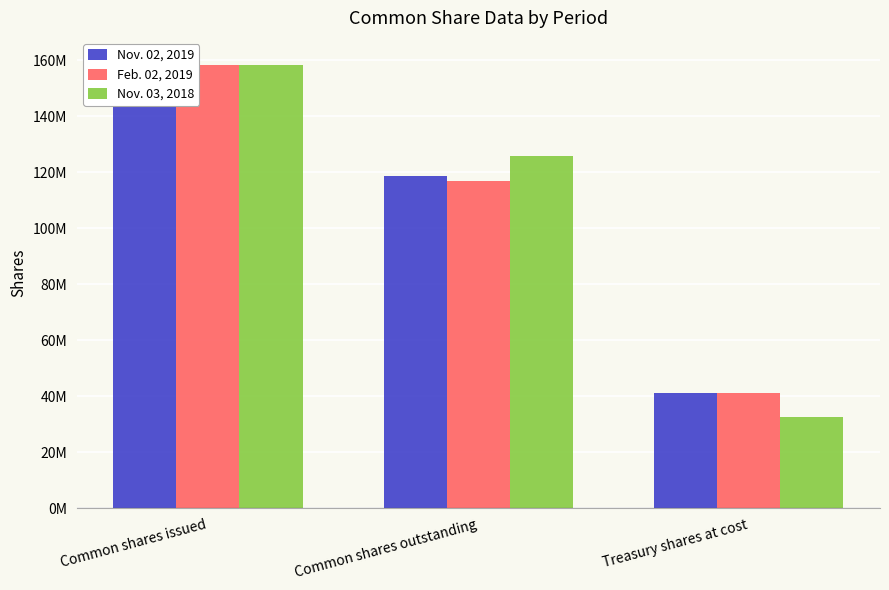

Reading left to right, transcribe all the data shown in this chart.

Nov. 02, 2019: Common shares issued=159918000	Common shares outstanding=118621000	Treasury shares at cost=41297000
Feb. 02, 2019: Common shares issued=158246000	Common shares outstanding=116949000	Treasury shares at cost=41297000
Nov. 03, 2018: Common shares issued=158407000	Common shares outstanding=125743000	Treasury shares at cost=32664000